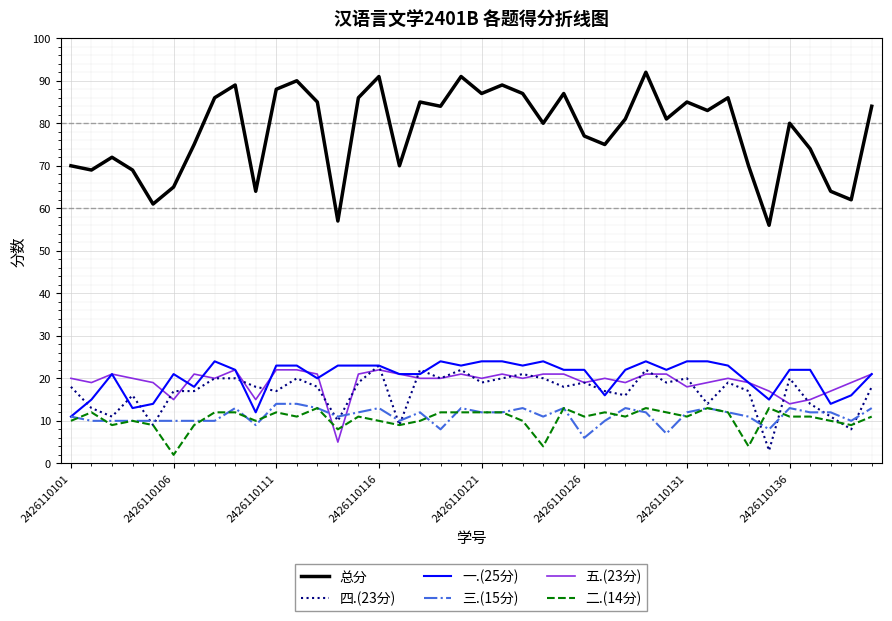

What is the maximum value shown in the chart?

92